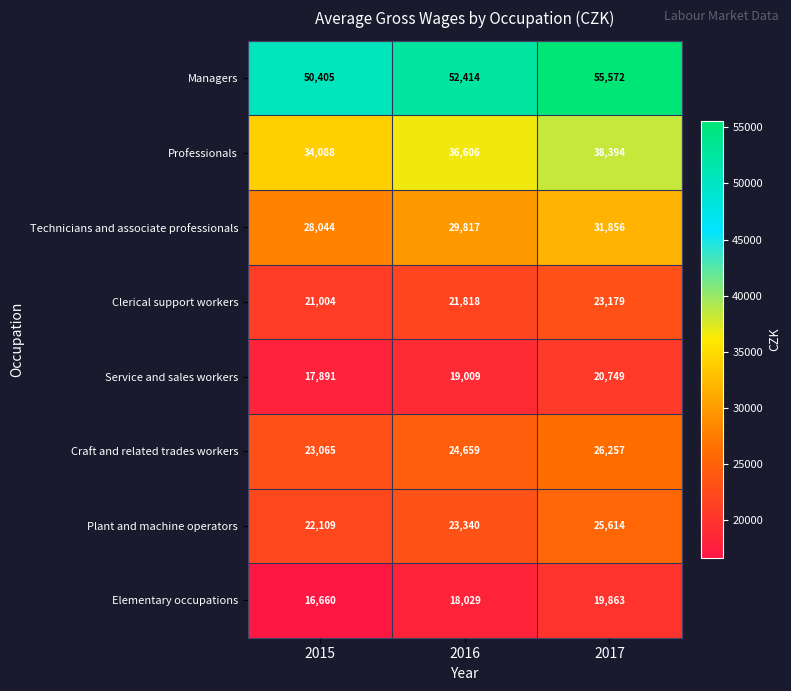

What is the difference between the maximum and minimum values in the Clerical support workers series?

2175